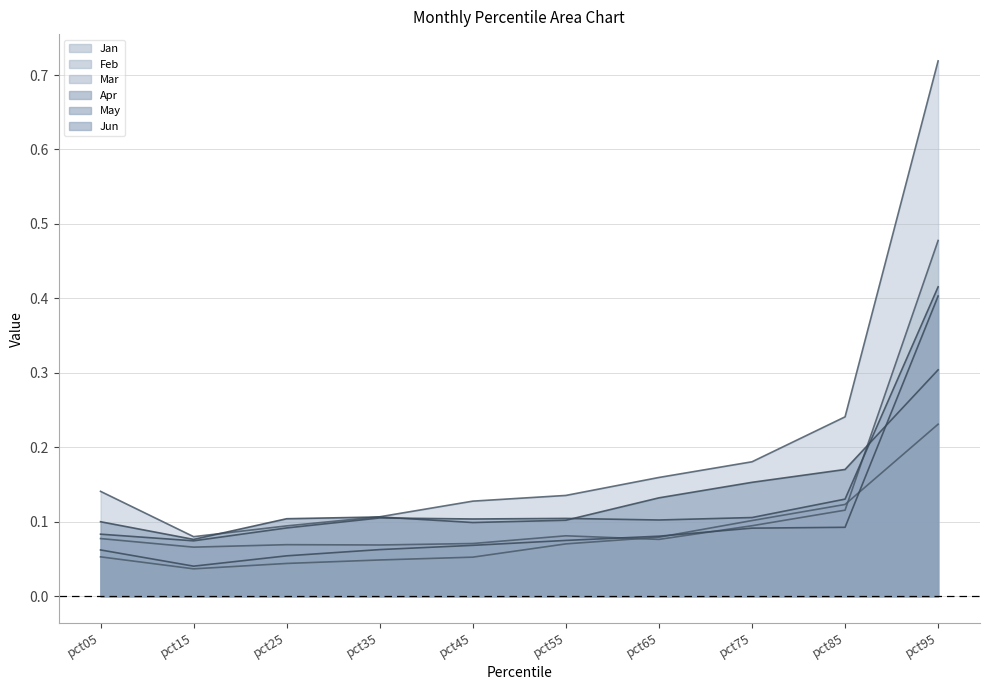

Where is Apr nearest to the value 0?

pct15